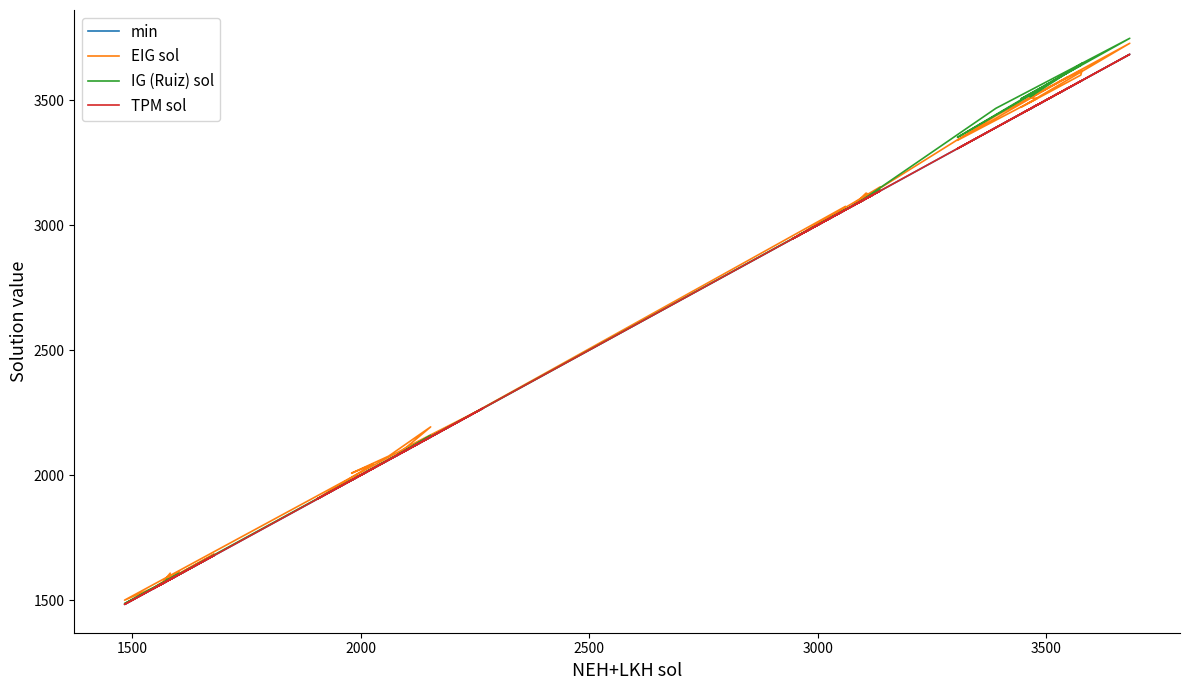

True or false: EIG sol has more than 0 interior local peaks.

True